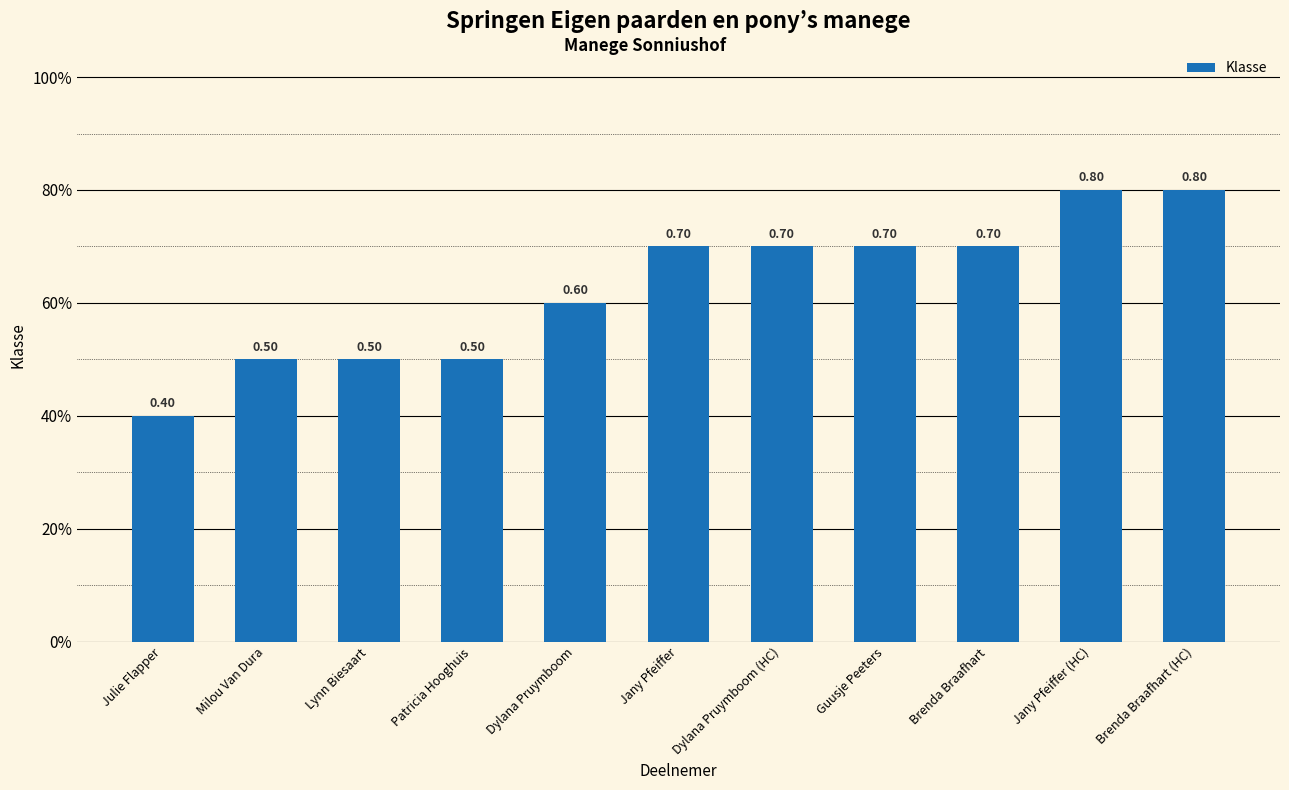

Reading left to right, list all the values displayed in this chart.

Julie Flapper=0.4	Milou Van Dura=0.5	Lynn Biesaart=0.5	Patricia Hooghuis=0.5	Dylana Pruymboom=0.6	Jany Pfeiffer=0.7	Dylana Pruymboom (HC)=0.7	Guusje Peeters=0.7	Brenda Braafhart=0.7	Jany Pfeiffer (HC)=0.8	Brenda Braafhart (HC)=0.8